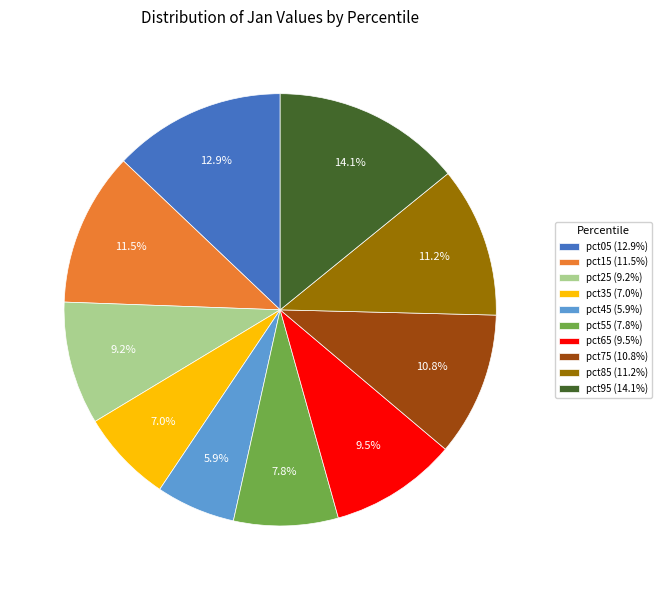

To the nearest percent, what portion does pct05 represent?

13%